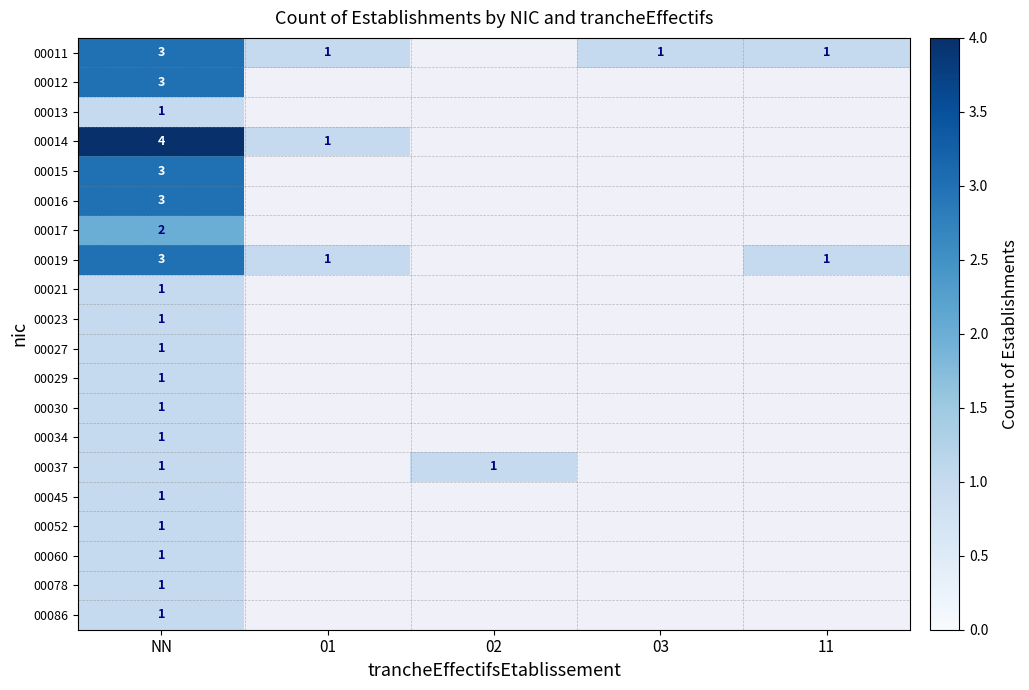

Is it true that 00030 equals 2 at NN?

False